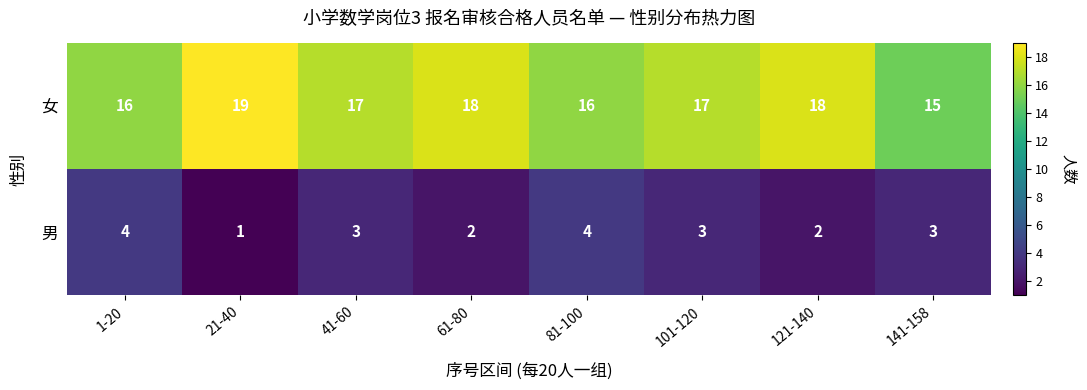

At how many categories does at least one series exceed 12?

8